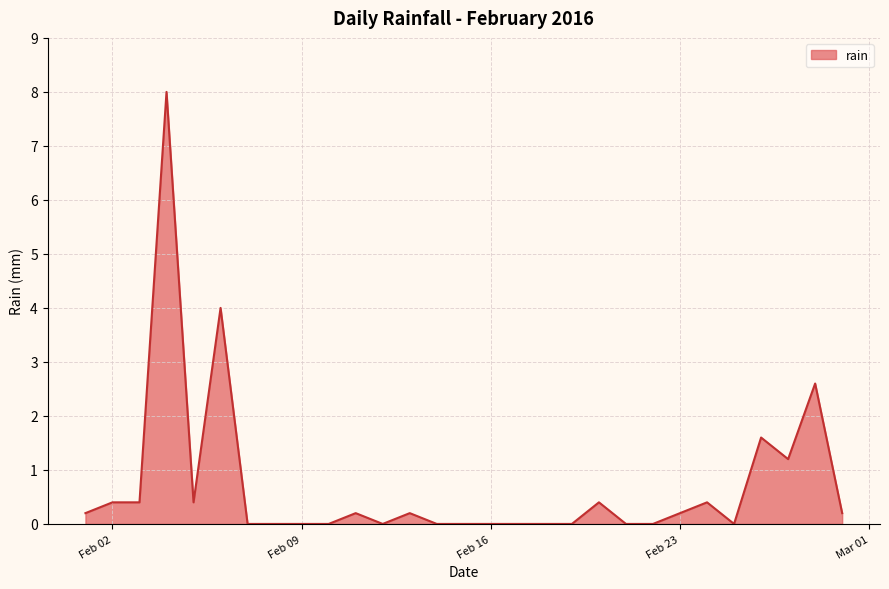

What is the greatest value displayed?

8.0